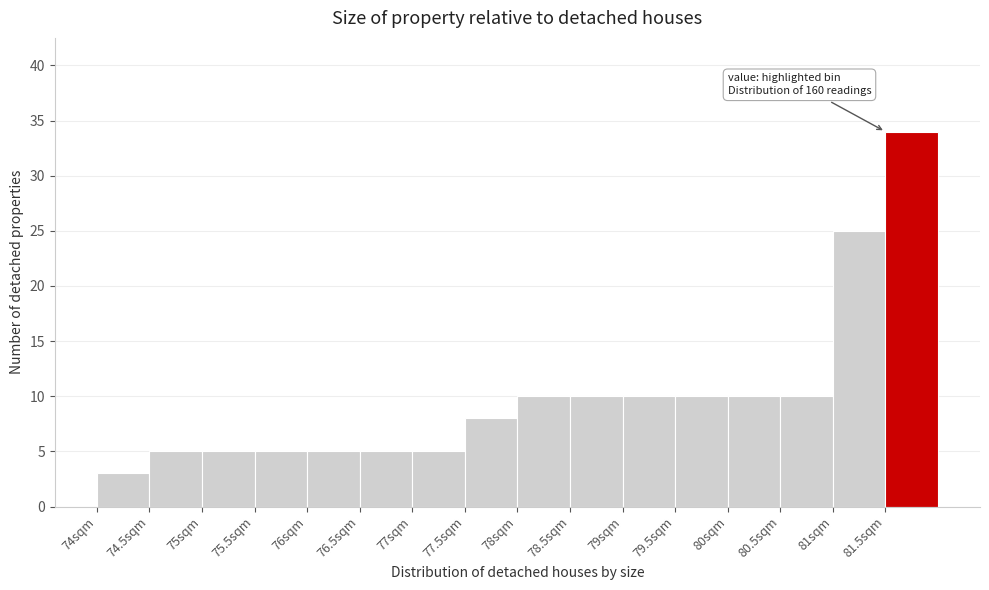

Over which range of the x-axis is the bar tallest?

81.5 to 82.0